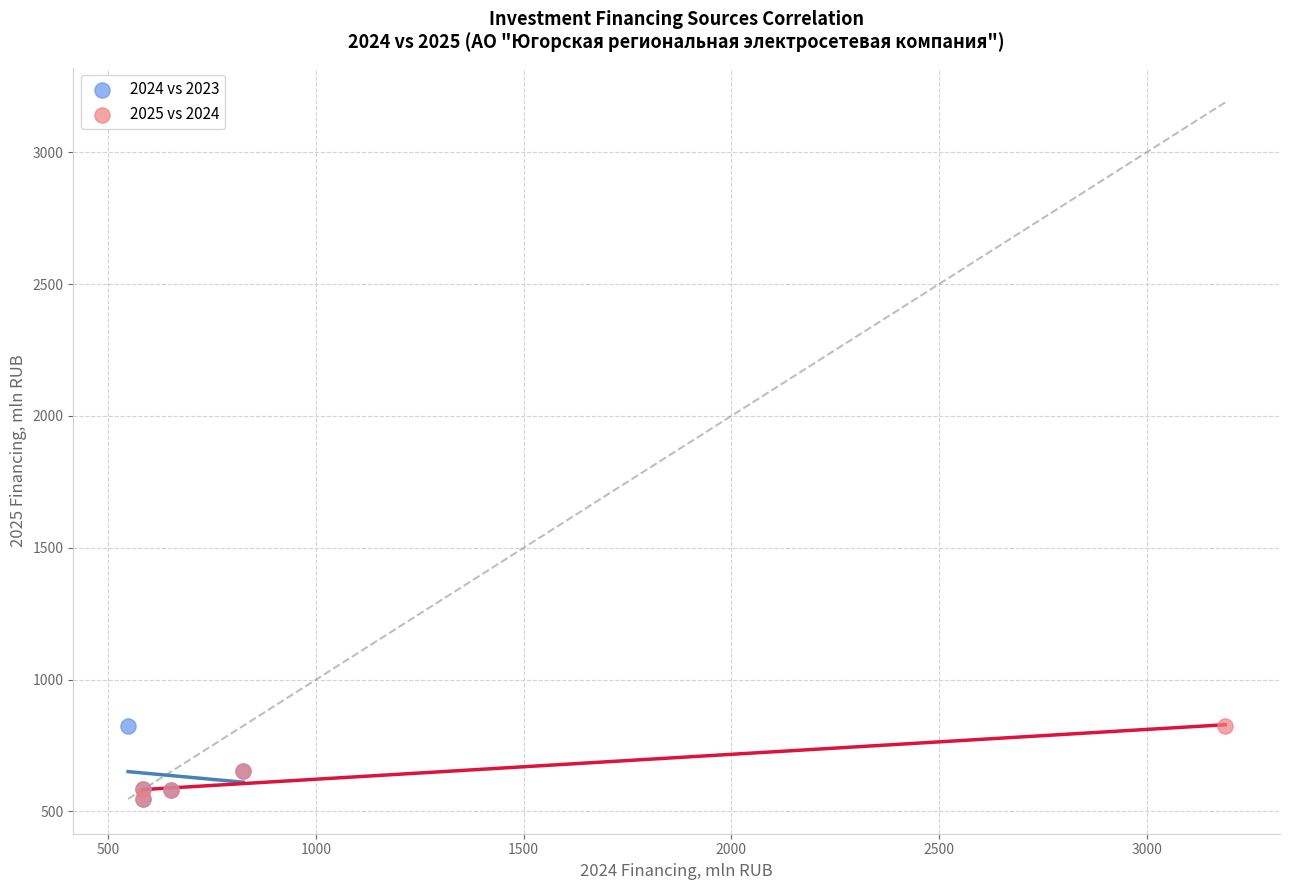

What are all the series names shown in the legend?

2024 vs 2023, 2025 vs 2024